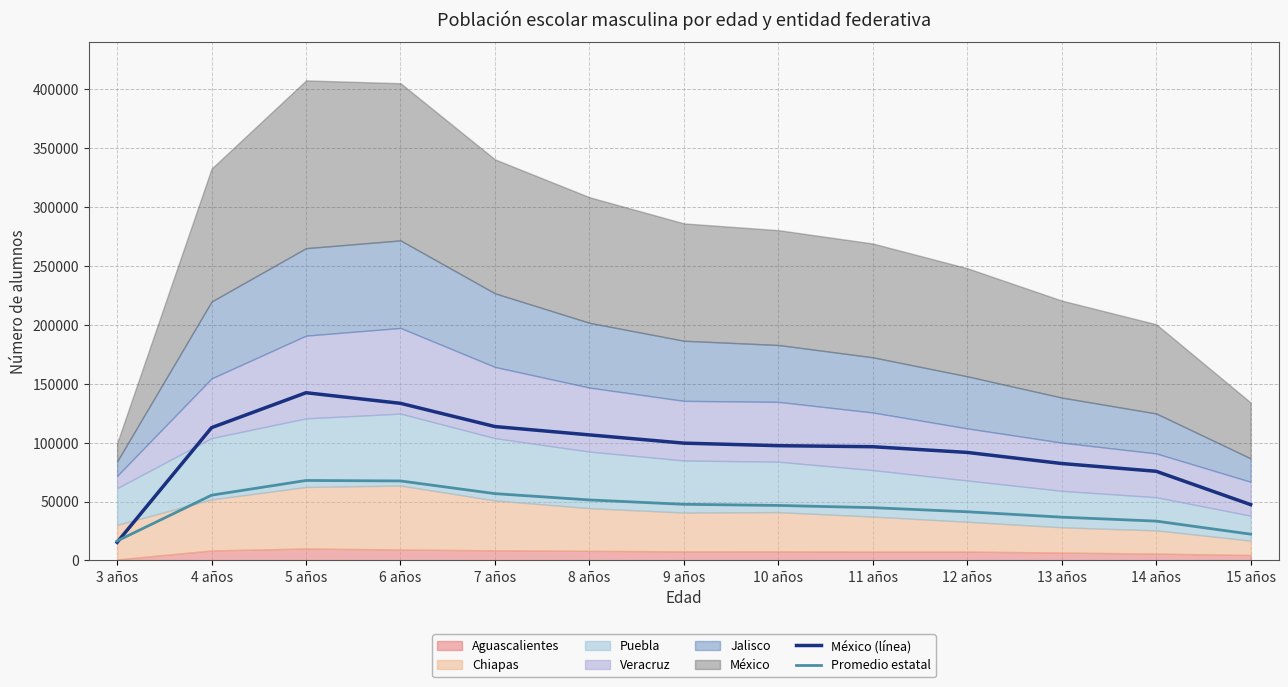

At which label does Promedio estatal reach its minimum?

3 años